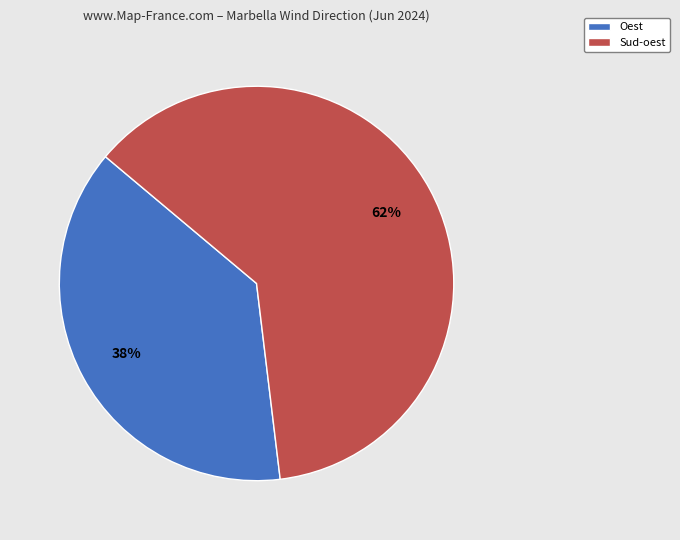

Count the number of slices in the pie.

2